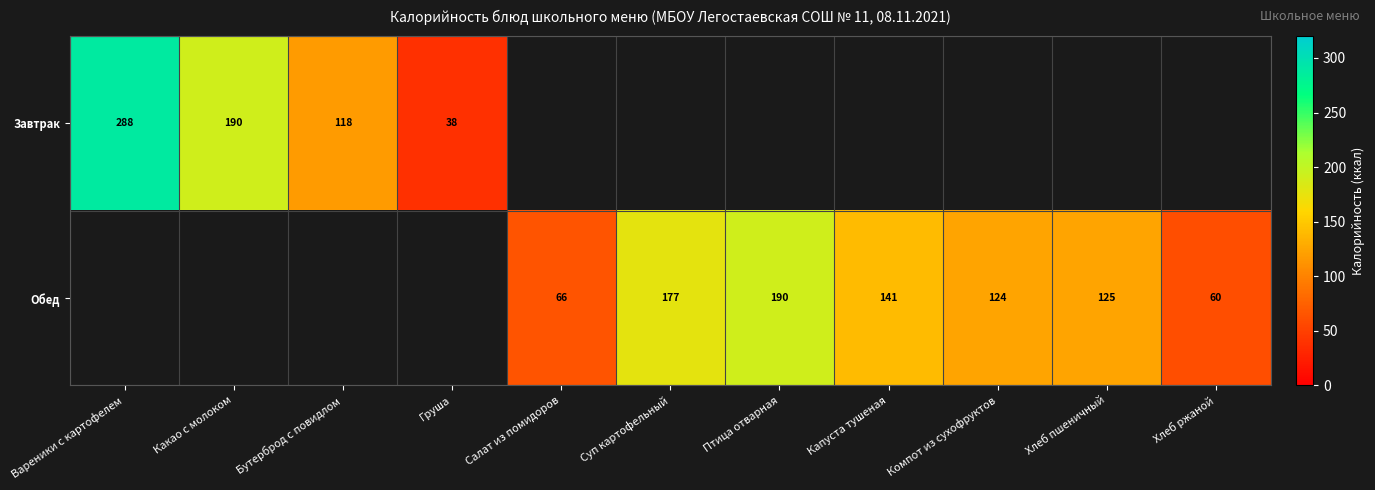

How many distinct data groups are displayed?

2